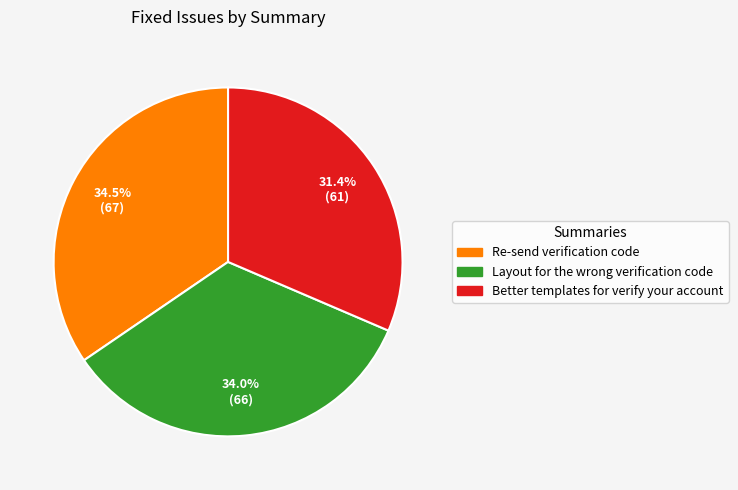

Rank the categories by value from highest to lowest.

Re-send verification code, Layout for the wrong verification code, Better templates for verify your account